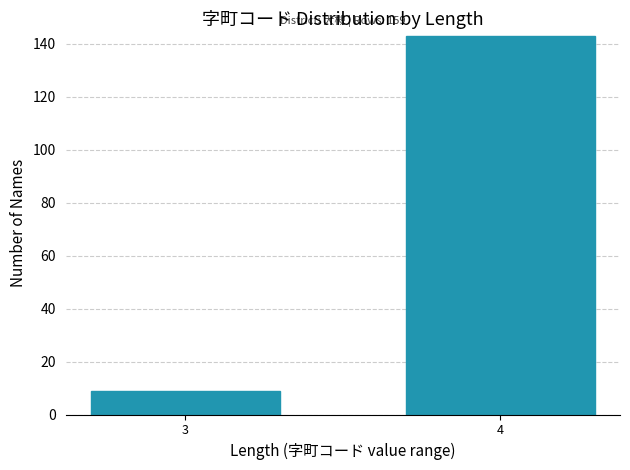

Reading left to right, list all the values displayed in this chart.

3=9	4=143